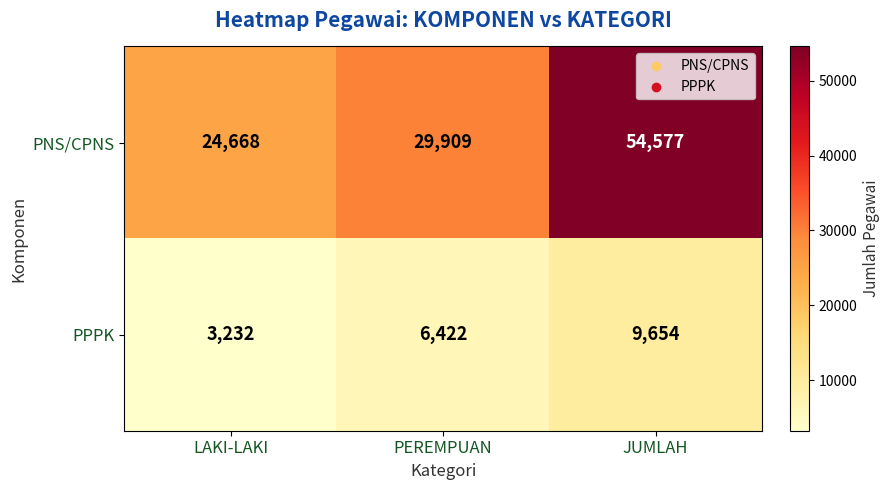

The value of PNS/CPNS at JUMLAH is 54577. True or false?

True